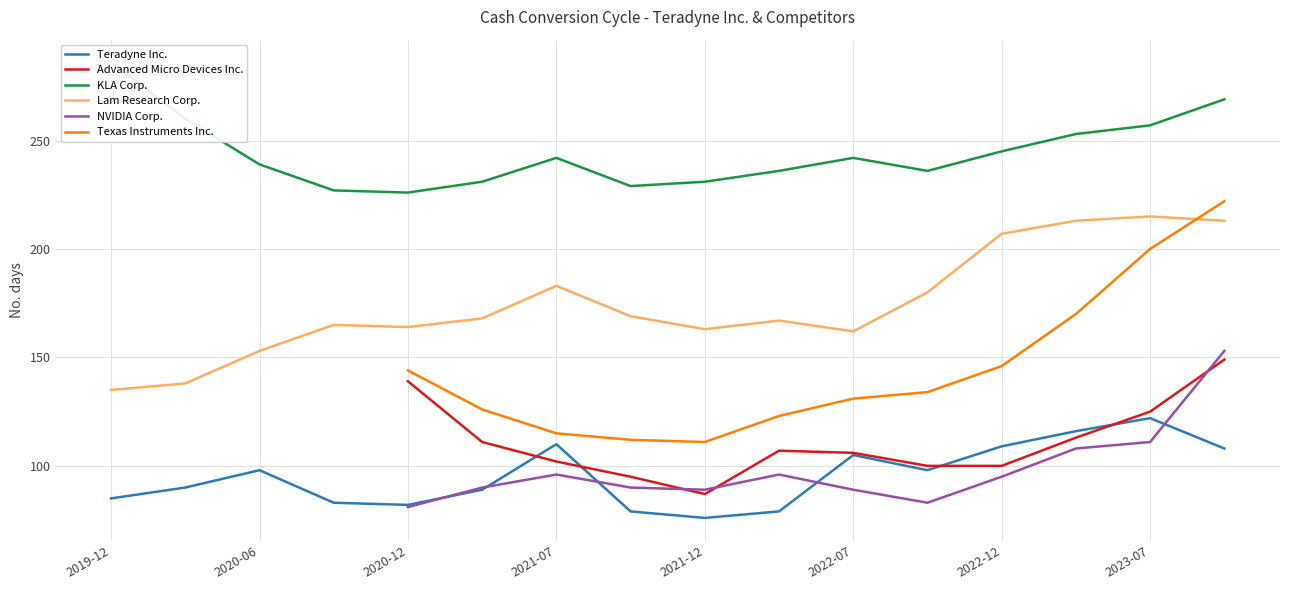

Between 2020-03-29 and 2019-12-31, which series saw the biggest shift?

KLA Corp.